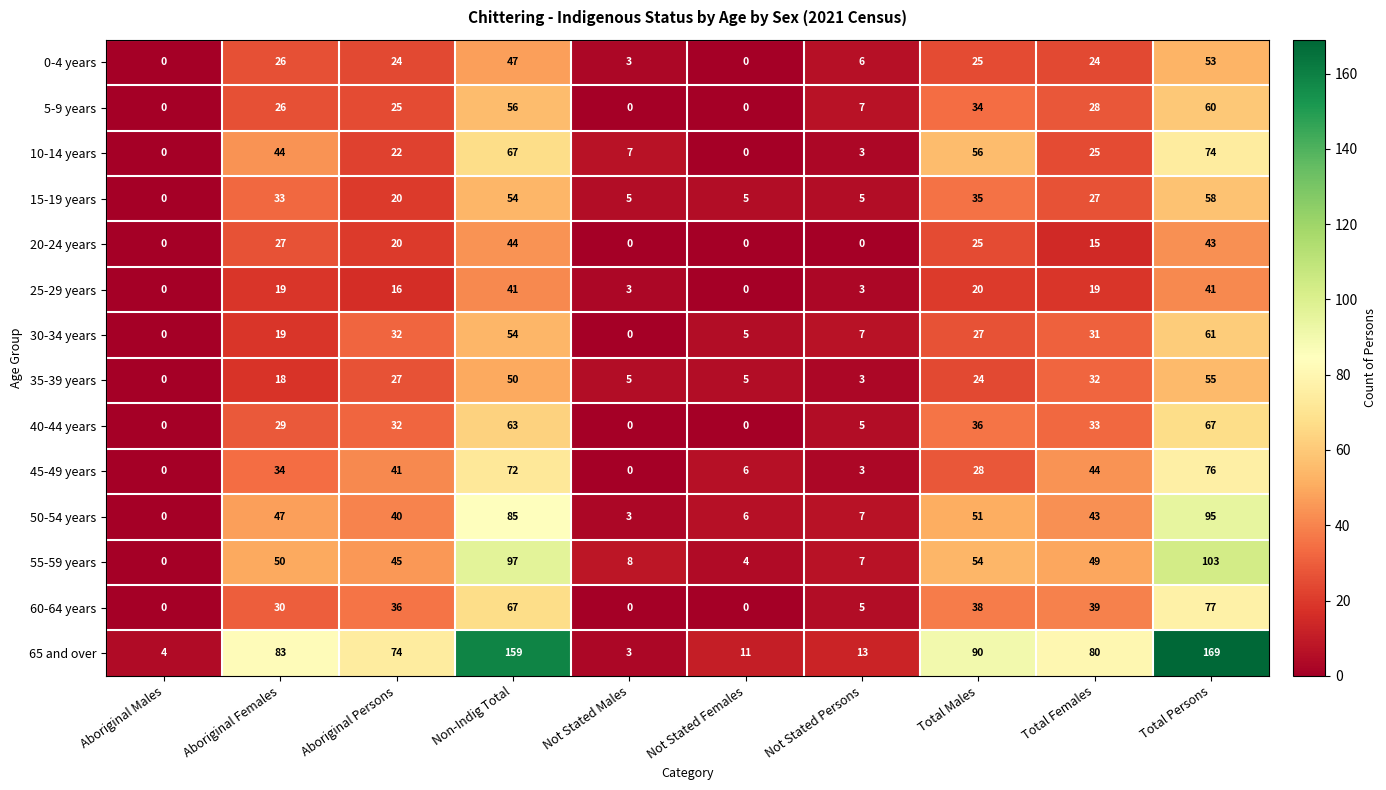

The 0-4 years series shows 16 at Aboriginal Persons. True or false?

False